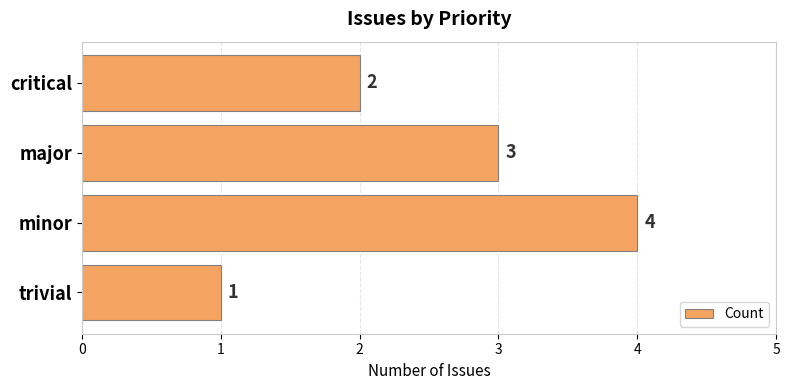

Which label corresponds to the smallest value in the chart?

trivial